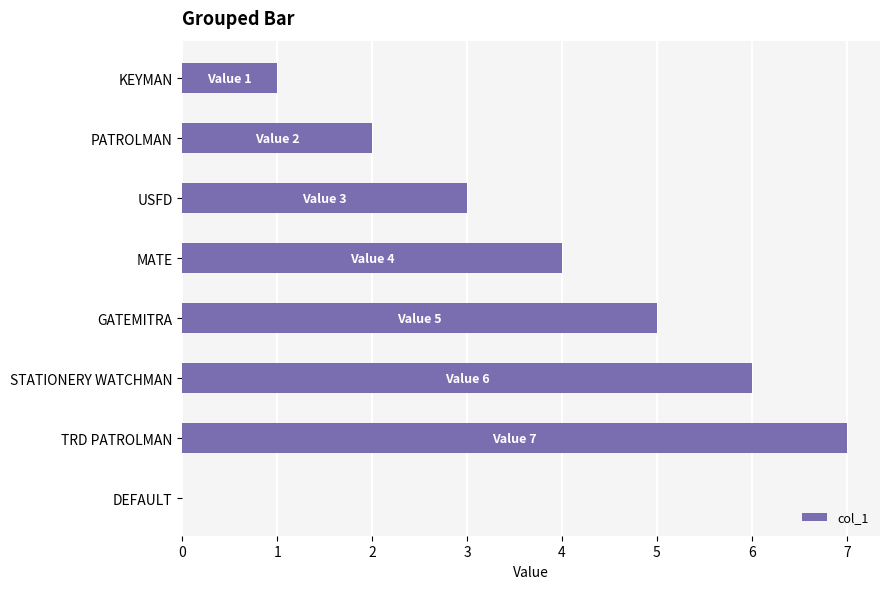

What is the greatest value displayed?

7